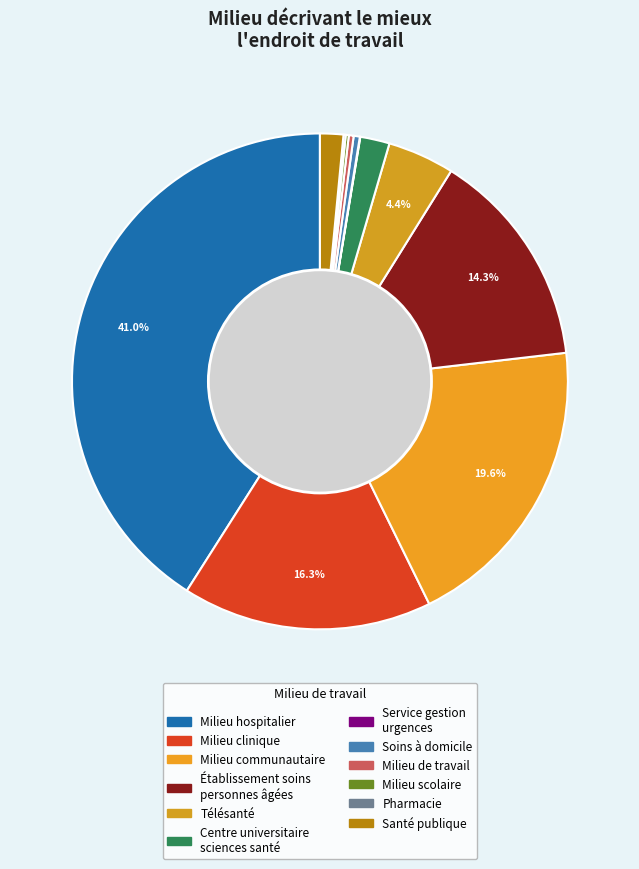

How much of the chart is everything except Milieu scolaire?

99.8%